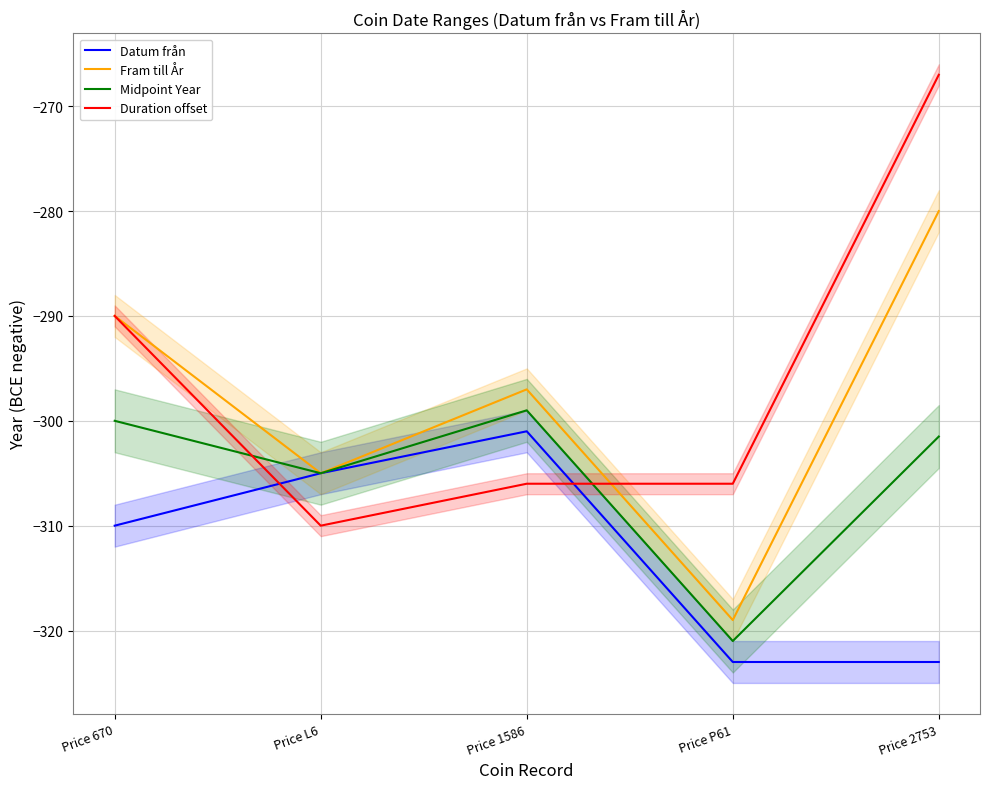

Read the Duration offset value at Price 670.

-290.0